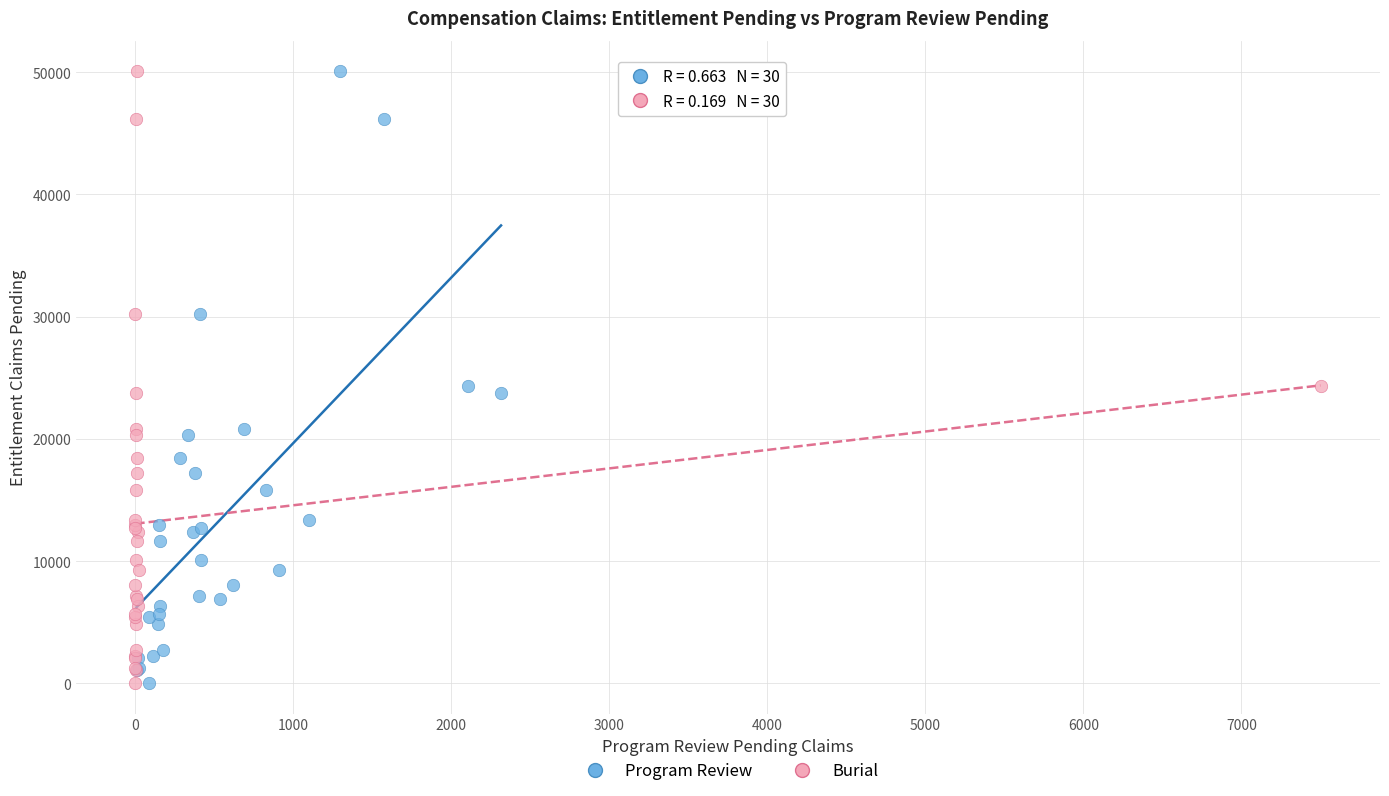

What are all the series names shown in the legend?

Program Review, Burial